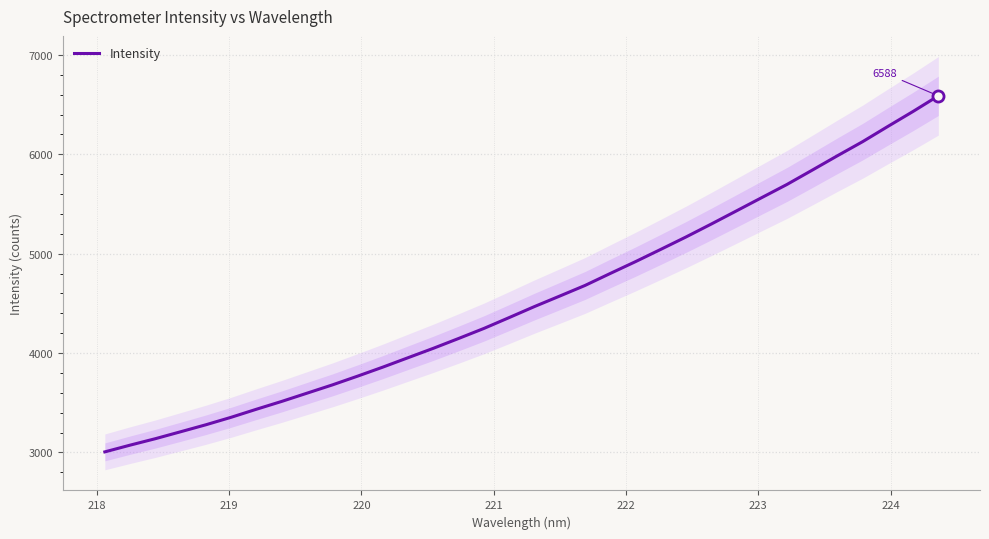

What is the difference between the maximum and minimum values?

3582.6